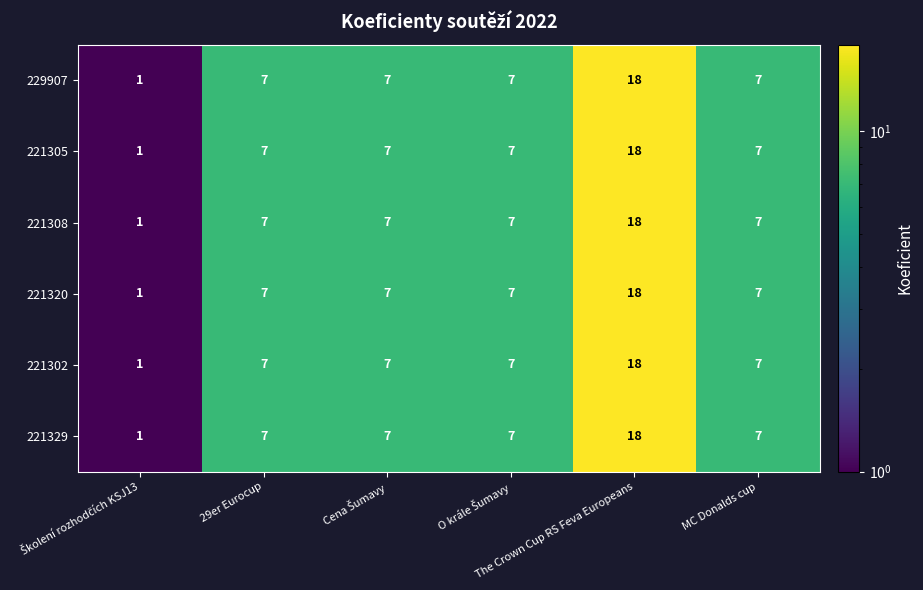

At how many categories does at least one series exceed 6?

5